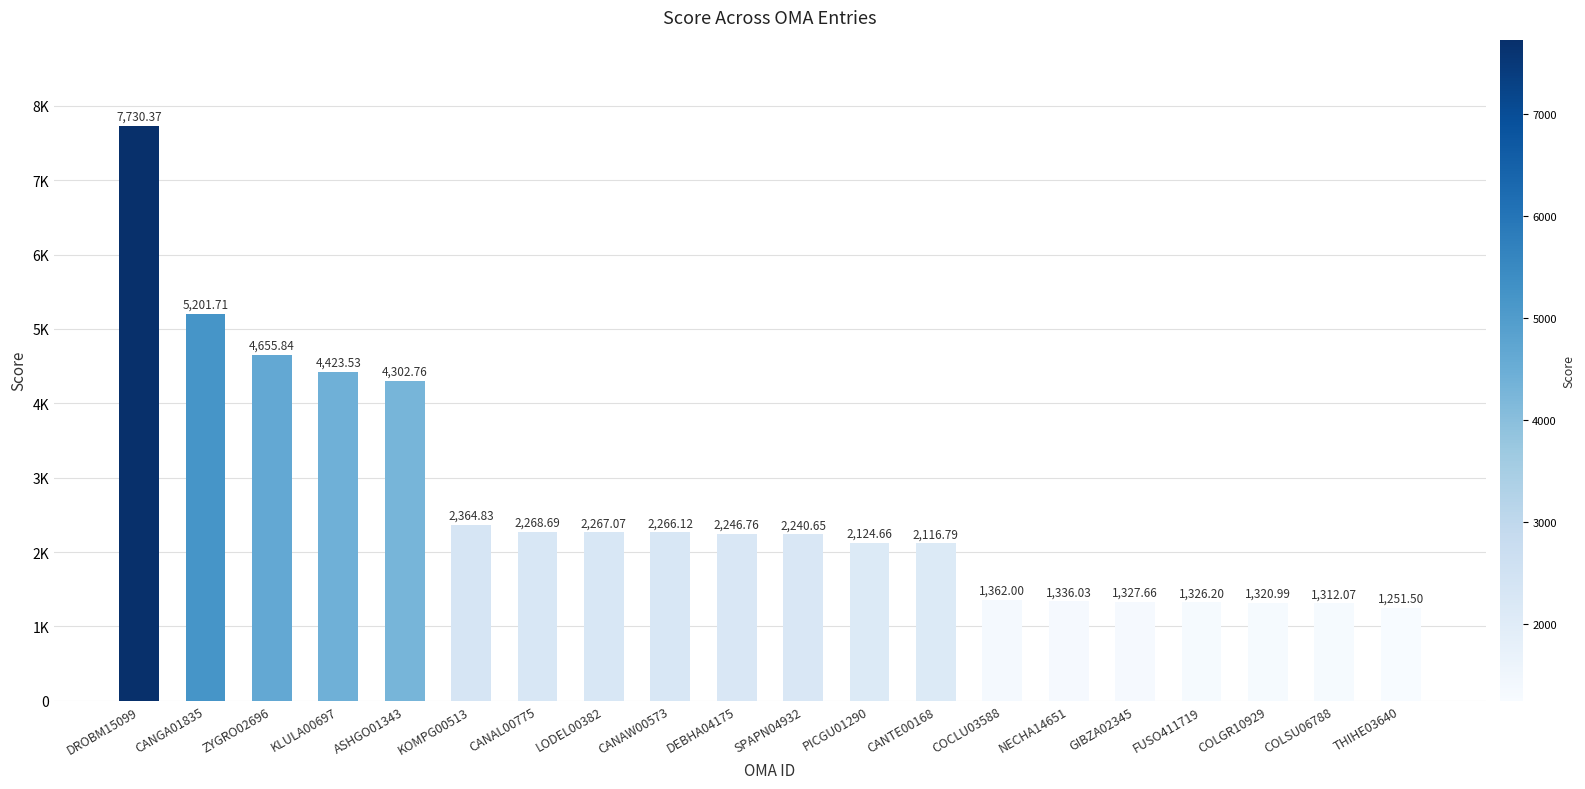

Which category has the lowest value across all series?

THIHE03640